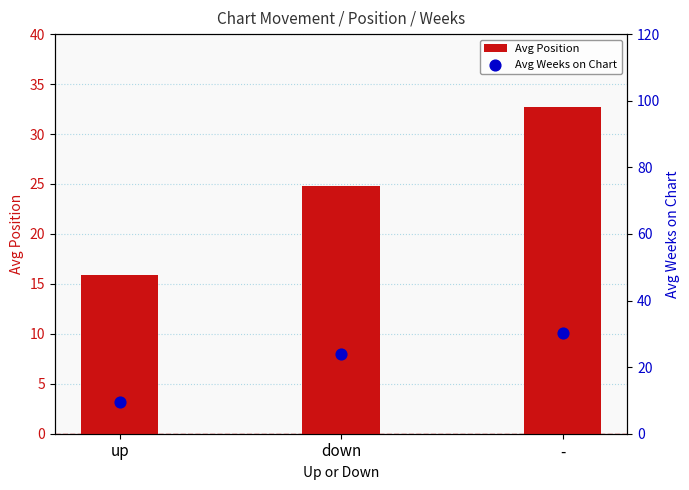

At which category is the sum across all series the highest?

-